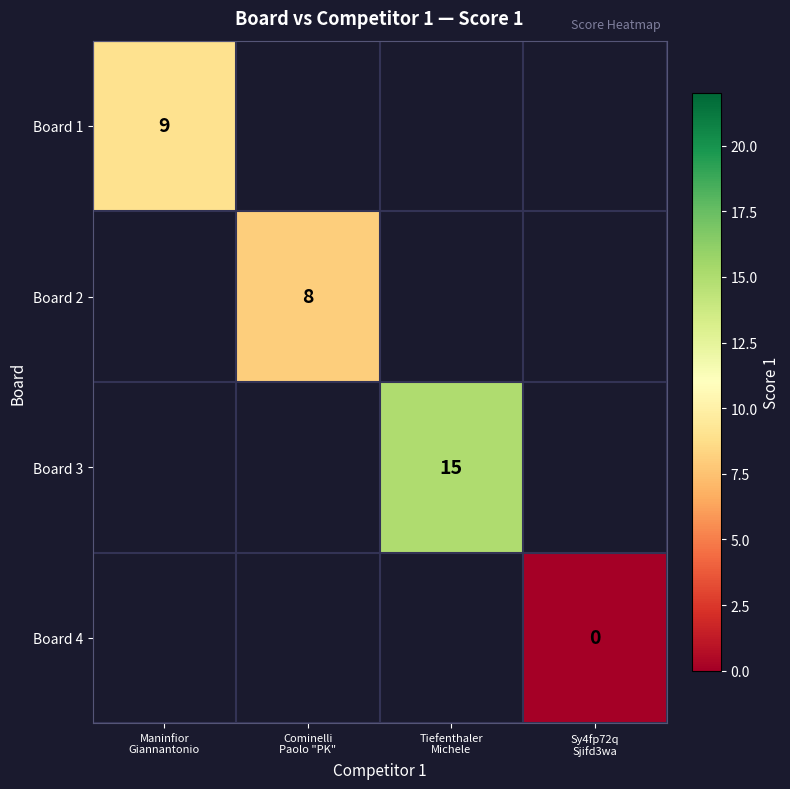

Is it true that Board 1 equals 9.0 at Maninfior Giannantonio?

True